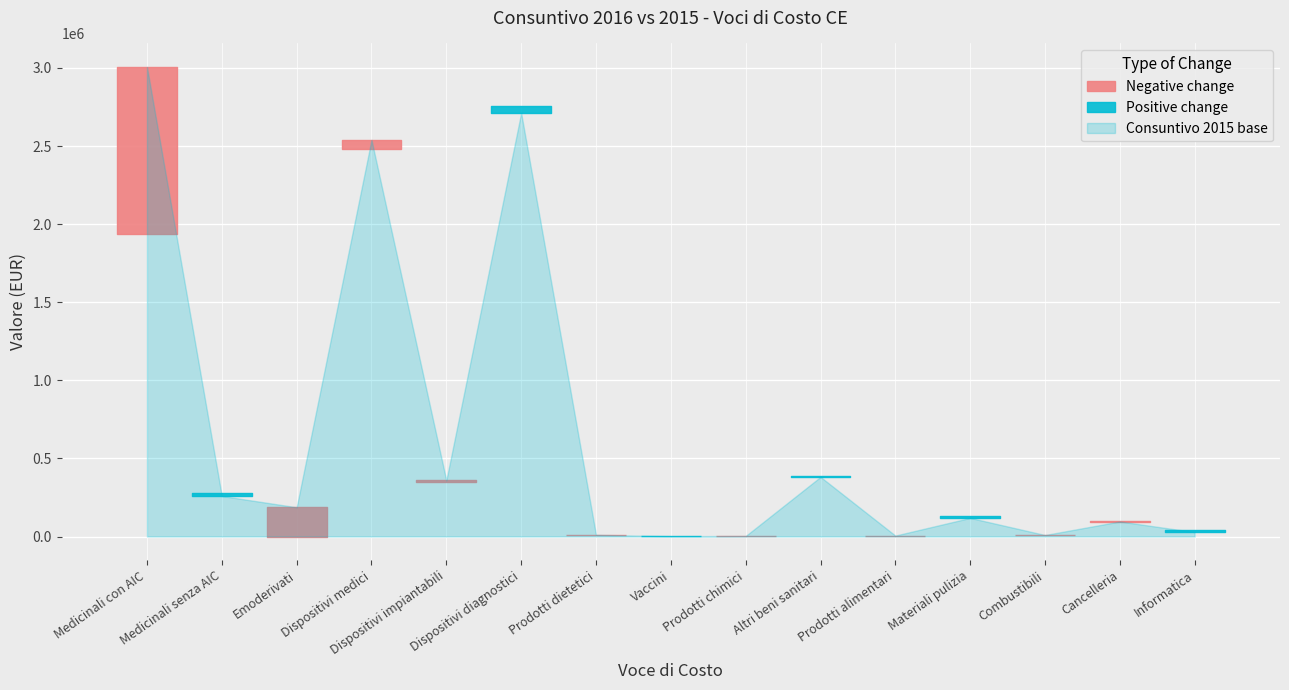

What is the value of the Consuntivo 2016 point at the 14th from the left?

90343